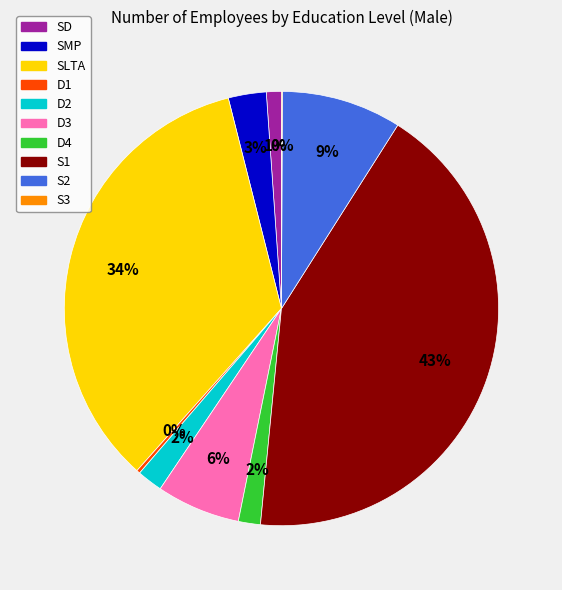

True or false: S2 accounts for 22% of the total.

False